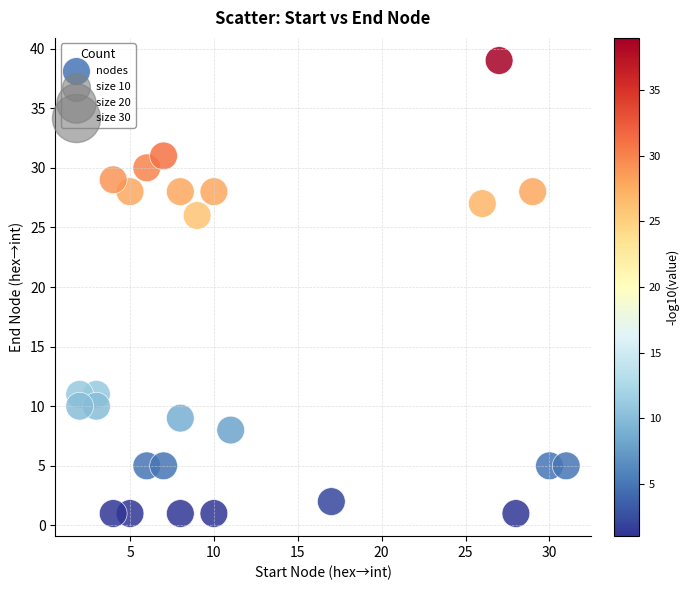

What Y value in the scatter plot is closest to 20?

26